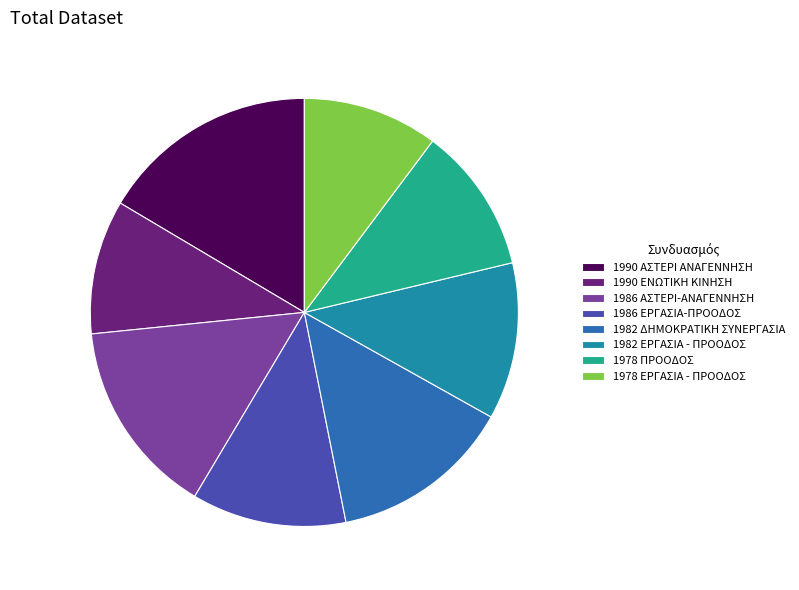

True or false: 1990 ΑΣΤΕΡΙ ΑΝΑΓΕΝΝΗΣΗ accounts for 8% of the total.

False